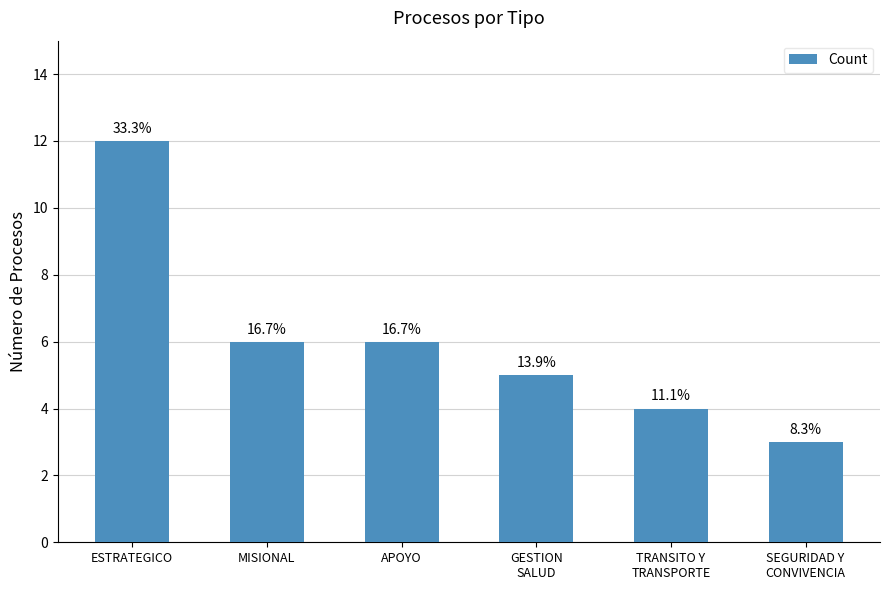

Count the values in the range 4 to 6.

4